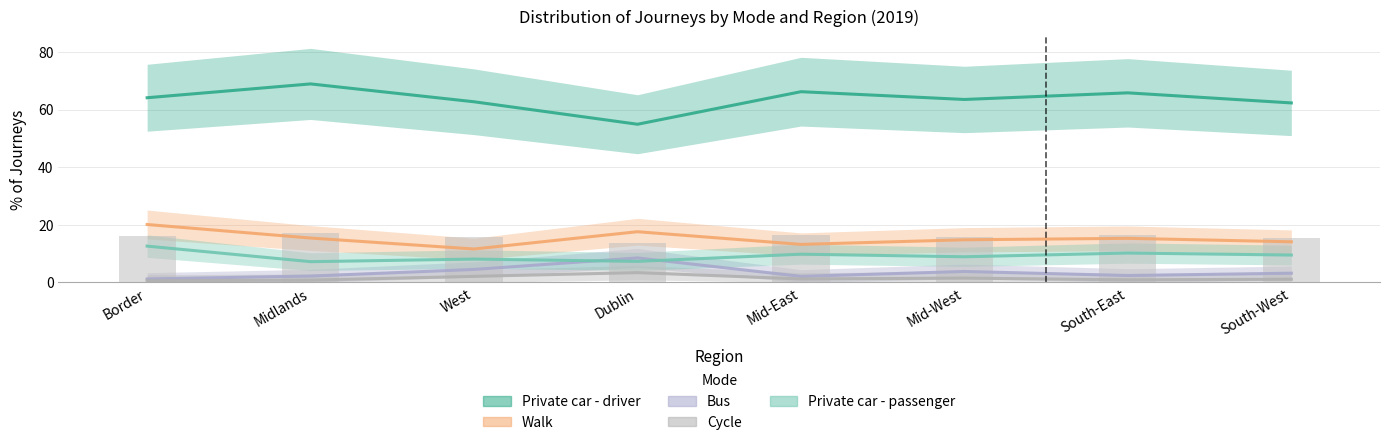

Is the value of Private car - driver at Midlands greater than the value of Bus at Border?

Yes